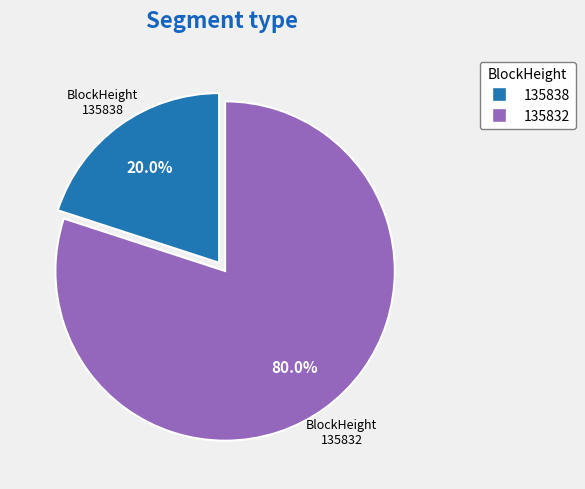

Does any single category account for the majority?

Yes